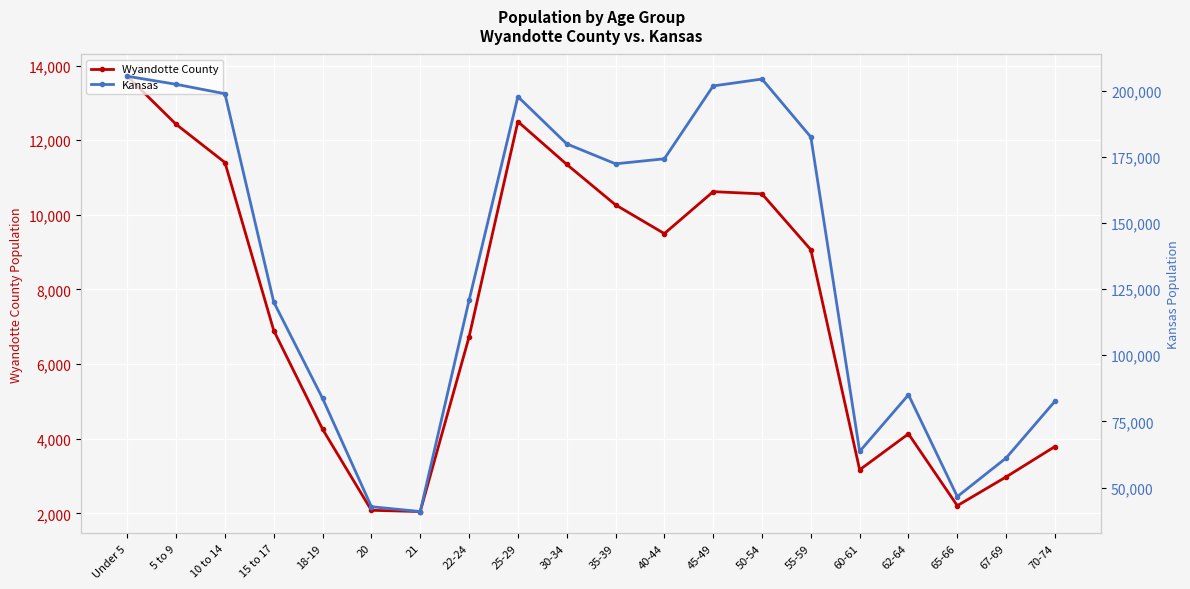

What is the label of the 18th point from the left?

65-66